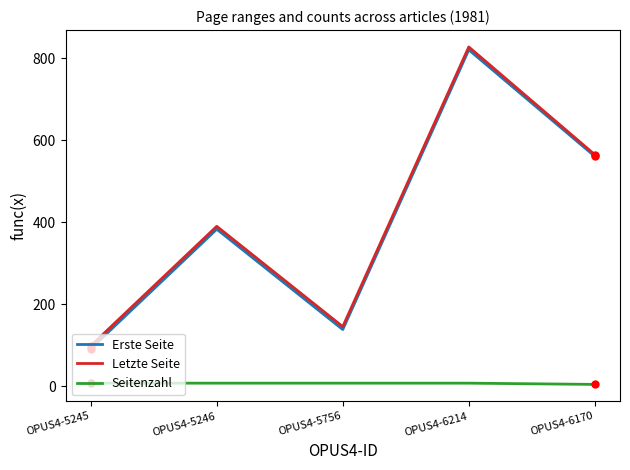

Between OPUS4-5756 and OPUS4-6170, which series saw the biggest shift?

Erste Seite